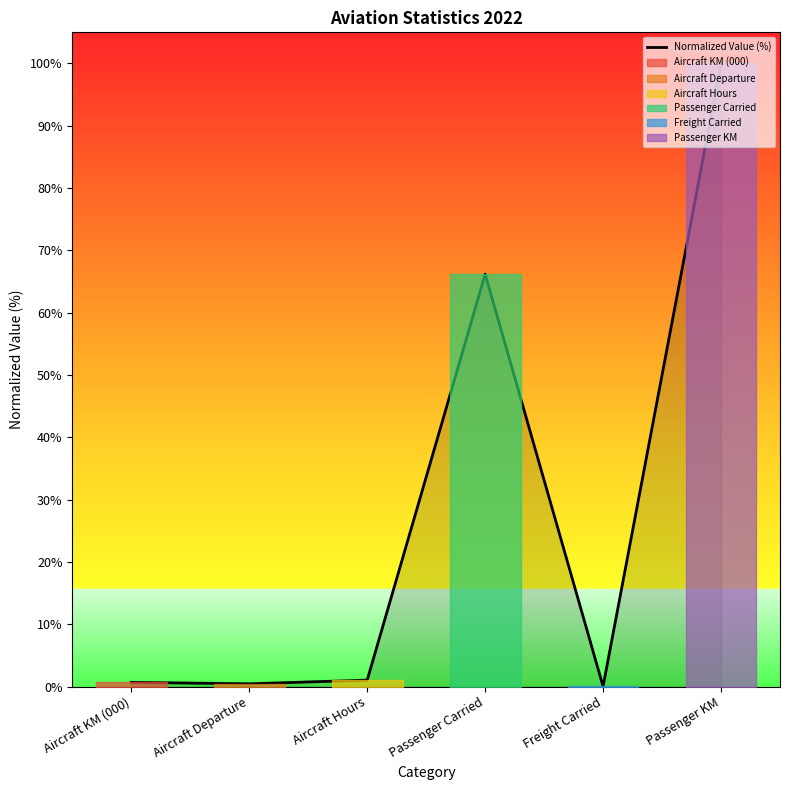

At which label does the data first exceed 1?

Aircraft Hours